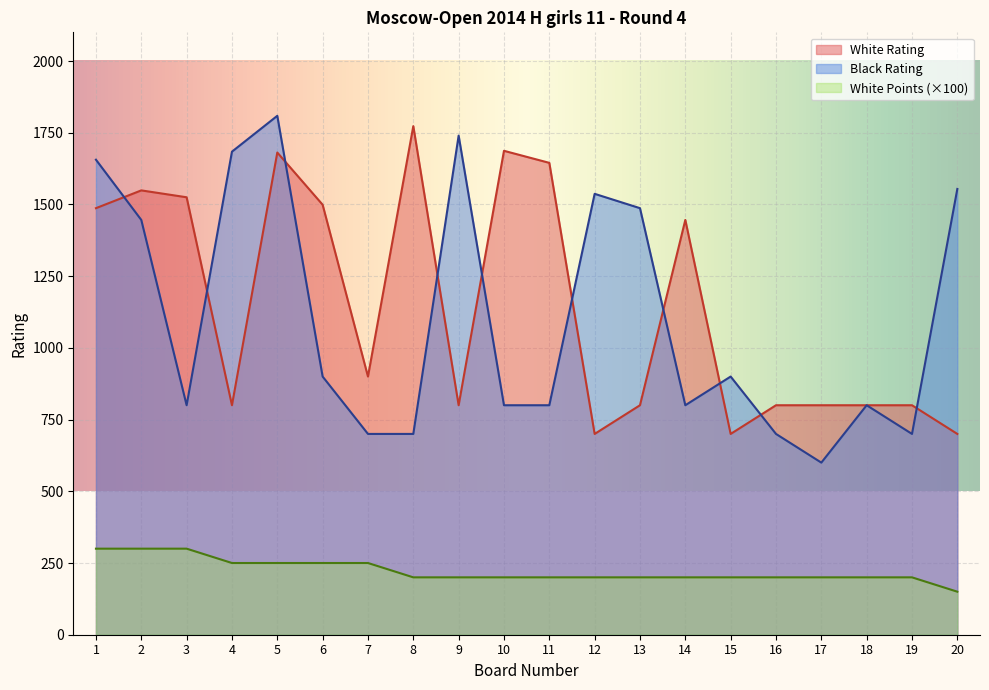

How many lines are shown in the chart?

3